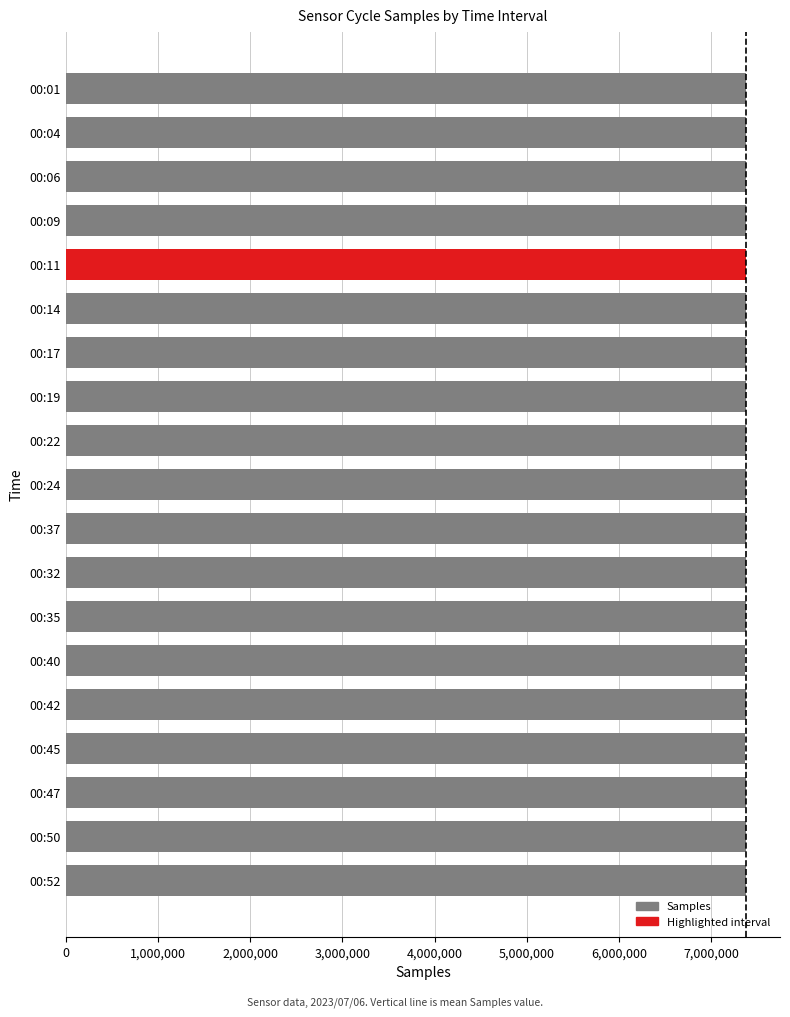

Count the number of categories in the chart.

19